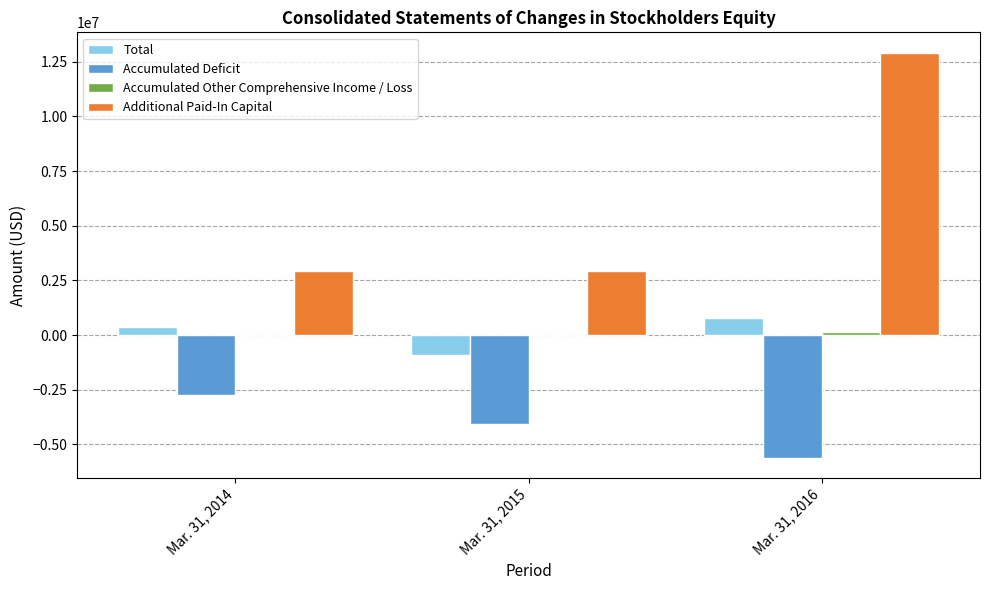

How many groups of bars are there?

3